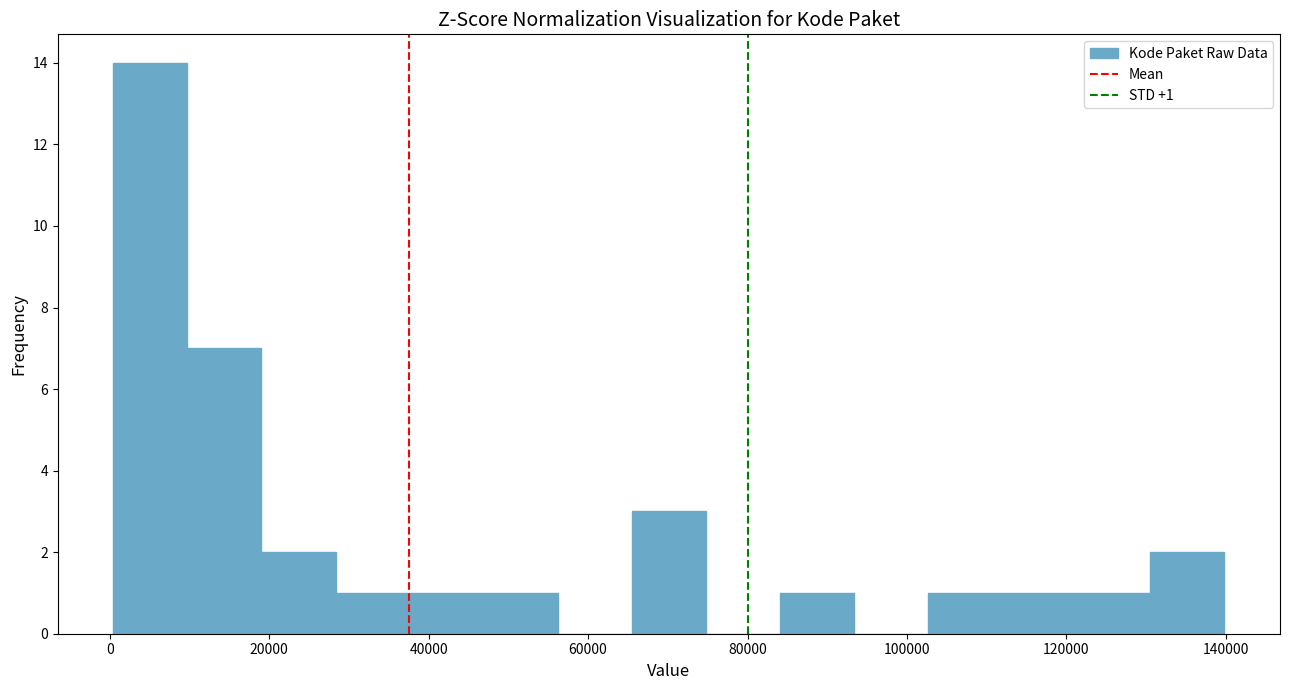

Over which range of the x-axis is the bar tallest?

0 to 10000